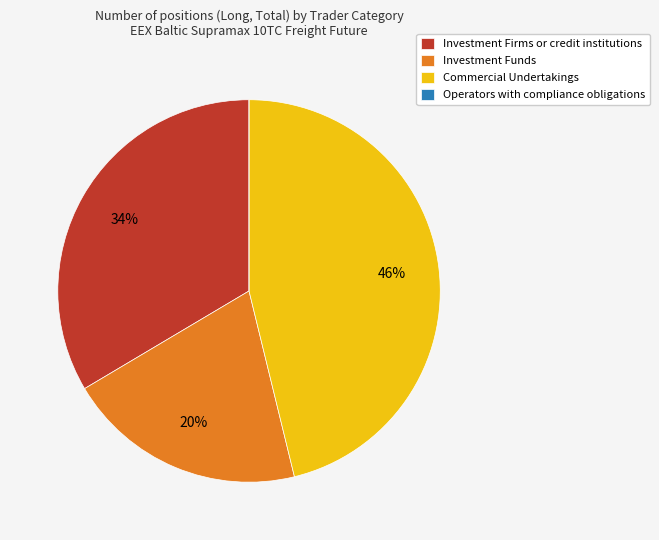

To the nearest percent, what is the average slice percentage?

25%